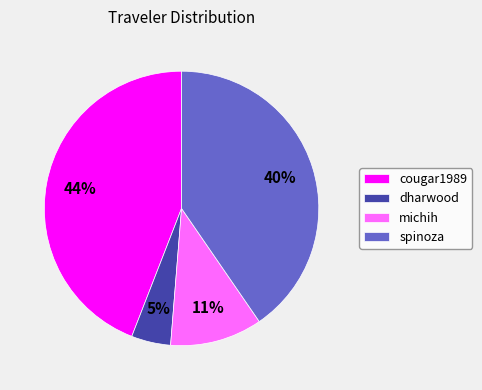

What is the largest slice in the pie chart?

cougar1989